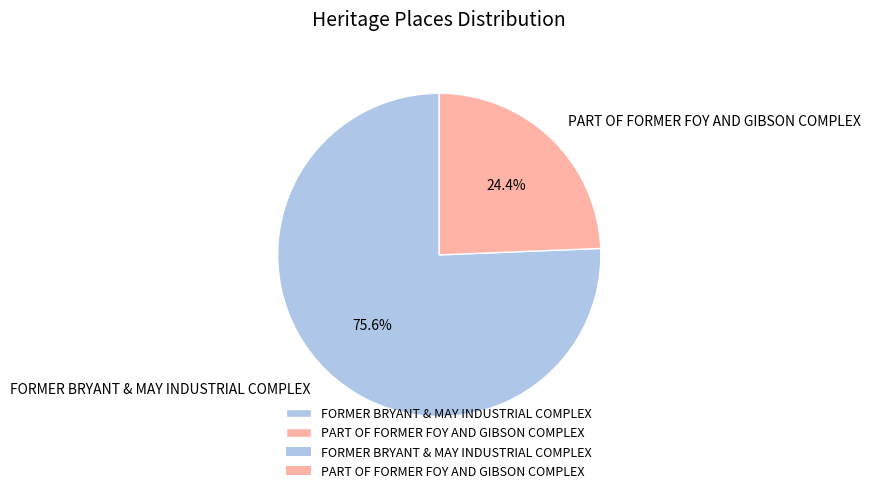

Count the number of slices in the pie.

2